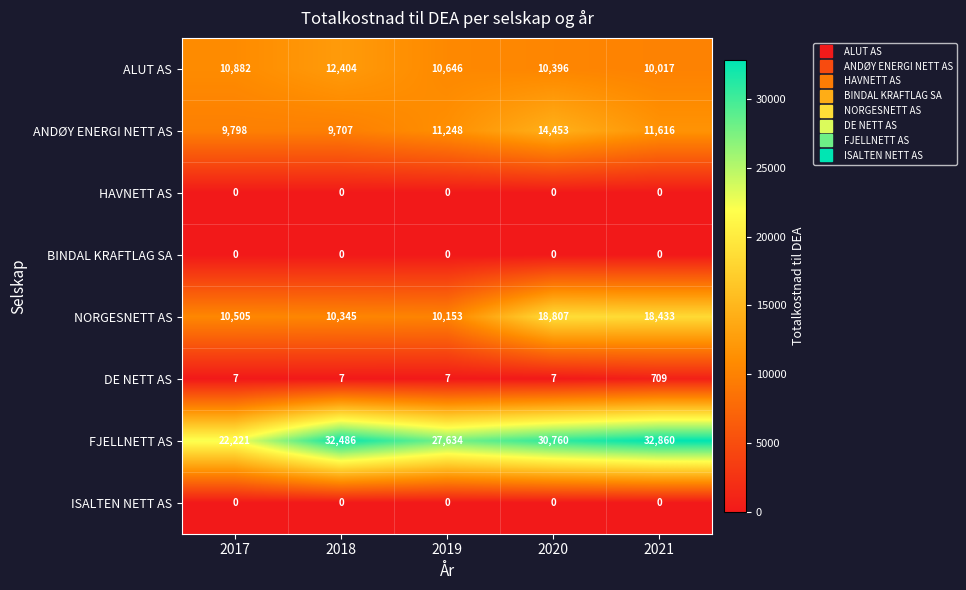

What is the difference between the second highest and minimum values in the ALUT AS series?

865